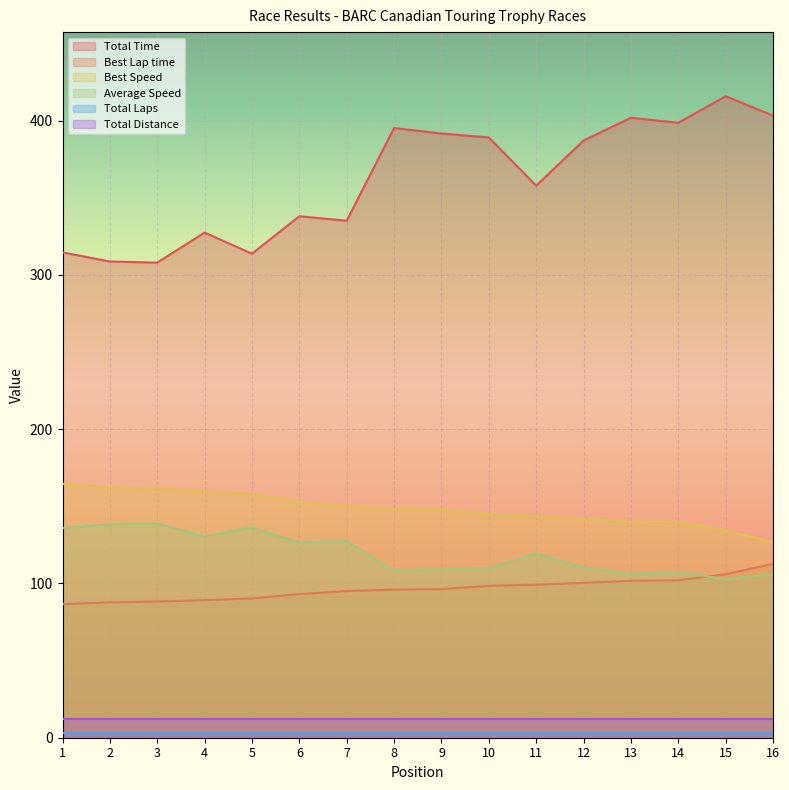

What is the sum of all Best Lap time values?

1542.8